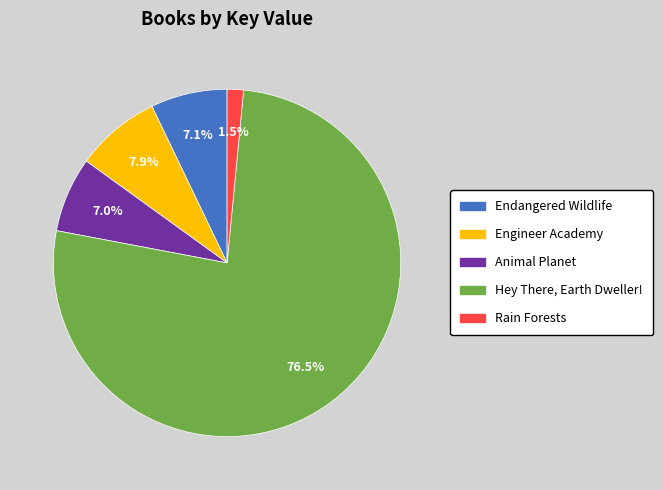

Which slice is the smallest?

Rain Forests